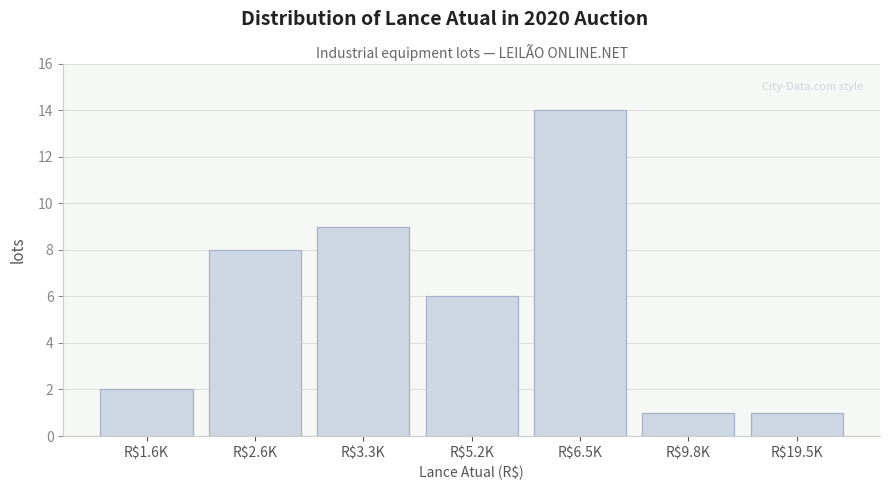

Reading left to right, extract all data points from this chart.

2	8	9	6	14	1	1